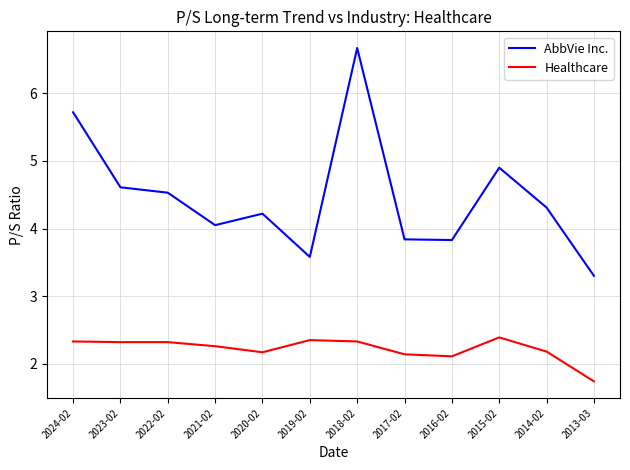

At which category is the sum across all series the highest?

2018-02